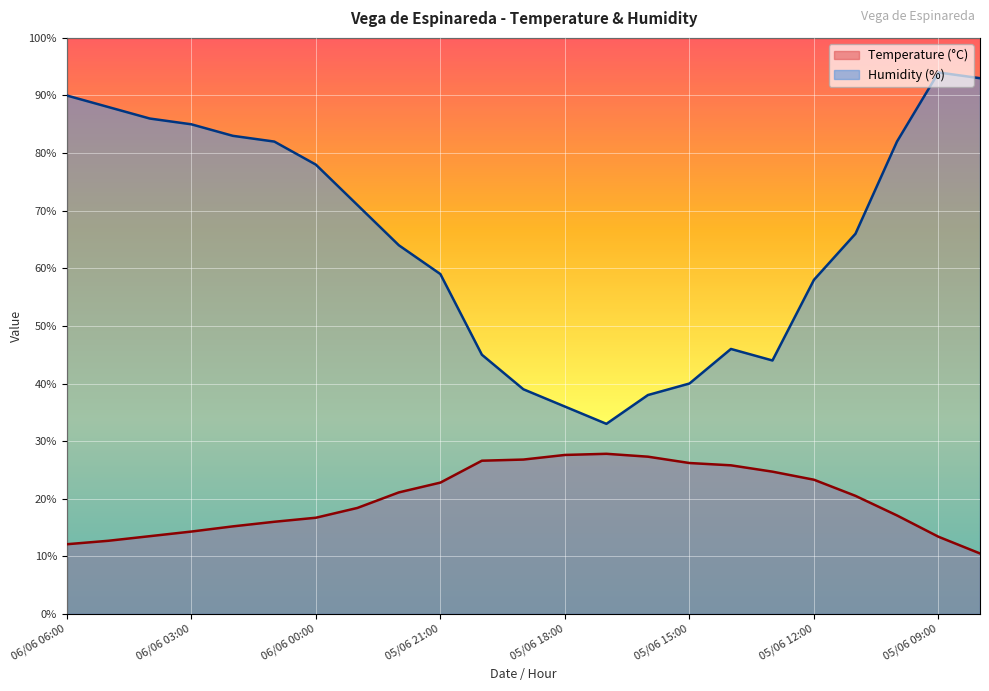

What is the label of the 12th point from the left?

05/06 19:00